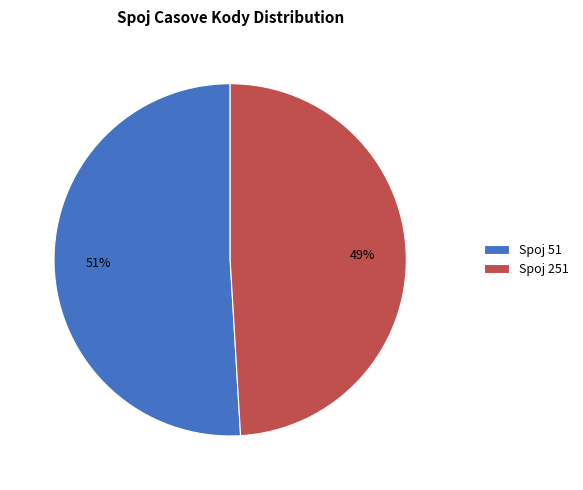

Count the number of slices in the pie.

2